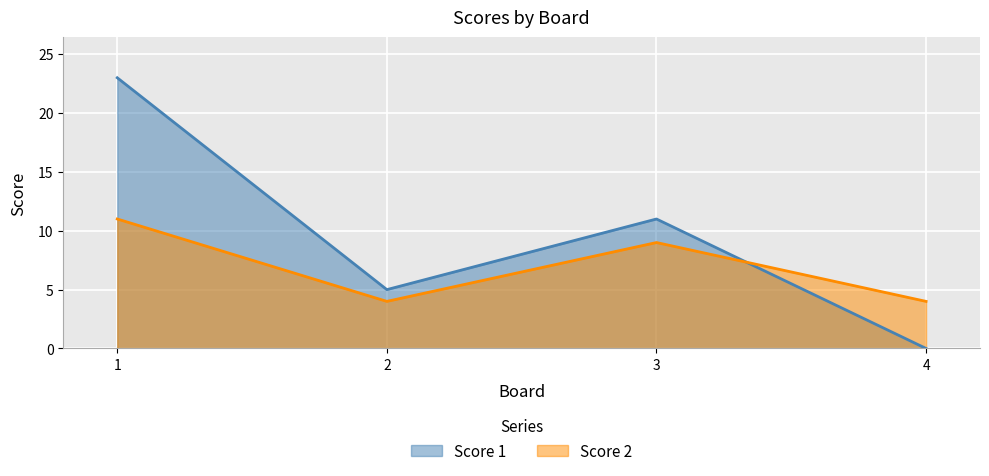

Which label corresponds to the largest value in the chart?

1